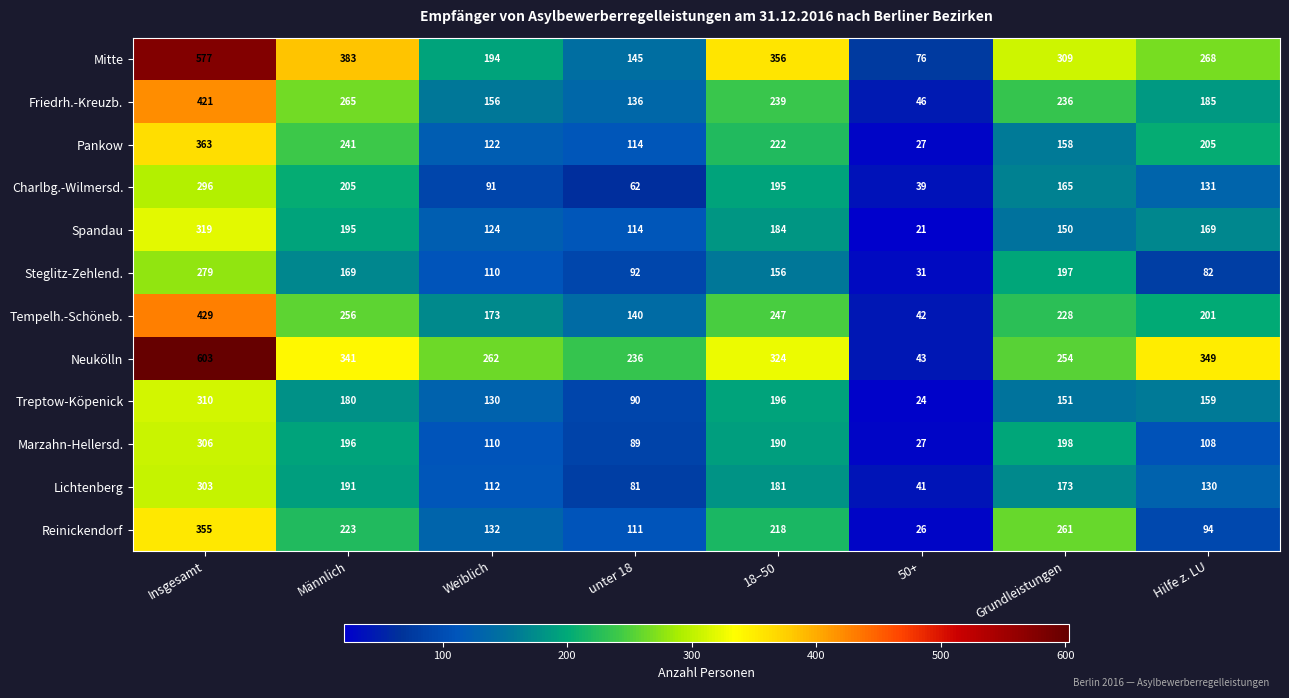

What is the total value across all series at unter 18?

1410